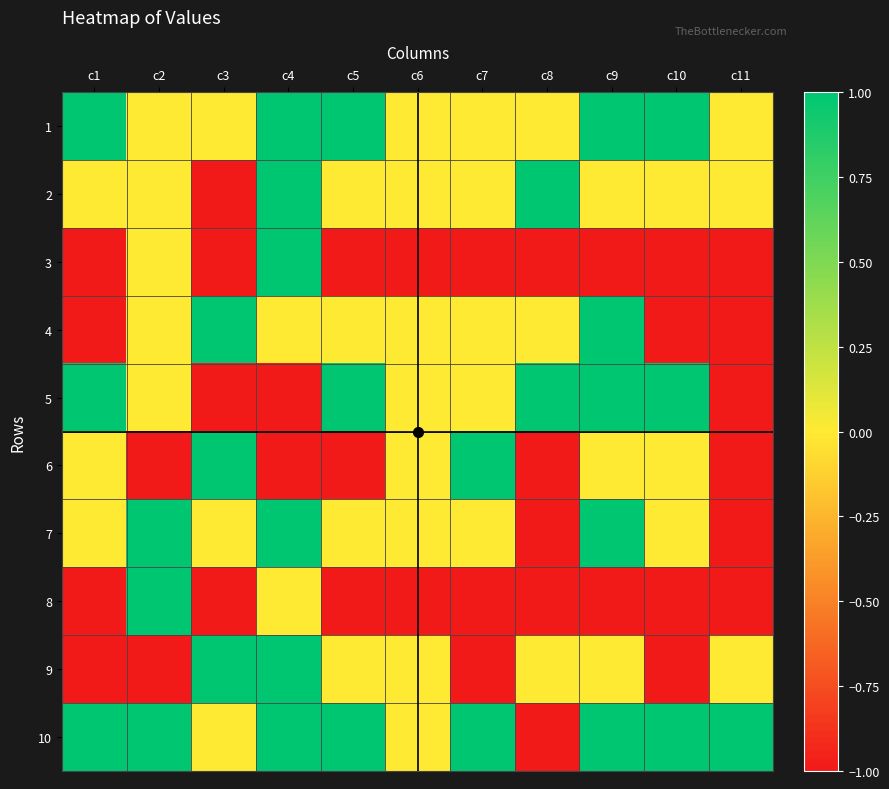

Reading left to right, extract all data points from this chart.

1: c1=1	c2=0	c3=0	c4=1	c5=1	c6=0	c7=0	c8=0	c9=1	c10=1	c11=0
2: c1=0	c2=0	c3=-1	c4=1	c5=0	c6=0	c7=0	c8=1	c9=0	c10=0	c11=0
3: c1=-1	c2=0	c3=-1	c4=1	c5=-1	c6=-1	c7=-1	c8=-1	c9=-1	c10=-1	c11=-1
4: c1=-1	c2=0	c3=1	c4=0	c5=0	c6=0	c7=0	c8=0	c9=1	c10=-1	c11=-1
5: c1=1	c2=0	c3=-1	c4=-1	c5=1	c6=0	c7=0	c8=1	c9=1	c10=1	c11=-1
6: c1=0	c2=-1	c3=1	c4=-1	c5=-1	c6=0	c7=1	c8=-1	c9=0	c10=0	c11=-1
7: c1=0	c2=1	c3=0	c4=1	c5=0	c6=0	c7=0	c8=-1	c9=1	c10=0	c11=-1
8: c1=-1	c2=1	c3=-1	c4=0	c5=-1	c6=-1	c7=-1	c8=-1	c9=-1	c10=-1	c11=-1
9: c1=-1	c2=-1	c3=1	c4=1	c5=0	c6=0	c7=-1	c8=0	c9=0	c10=-1	c11=0
10: c1=1	c2=1	c3=0	c4=1	c5=1	c6=0	c7=1	c8=-1	c9=1	c10=1	c11=1